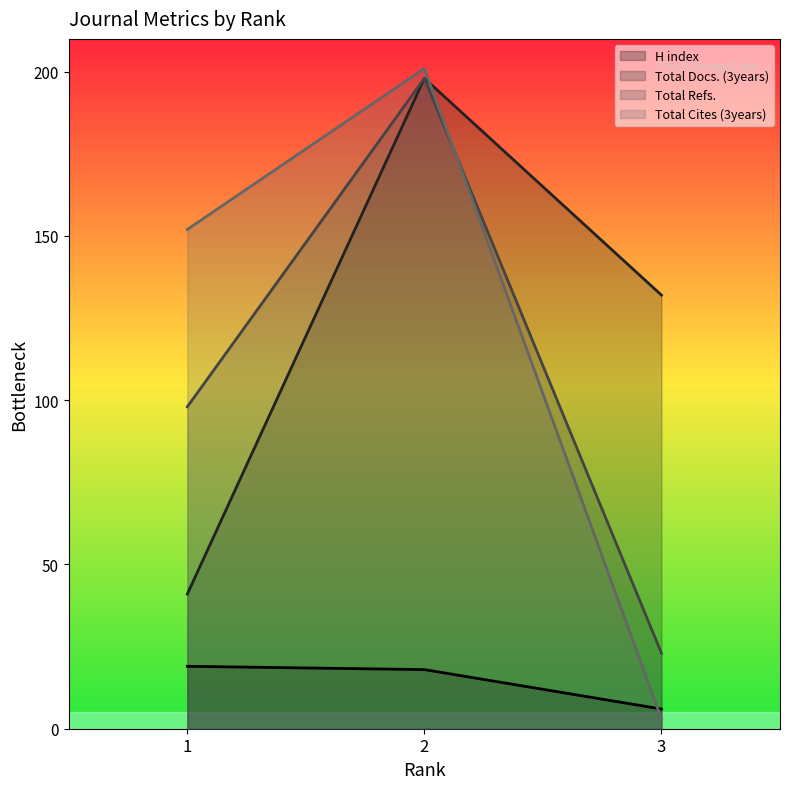

Does the chart display data point markers on the line(s)?

No